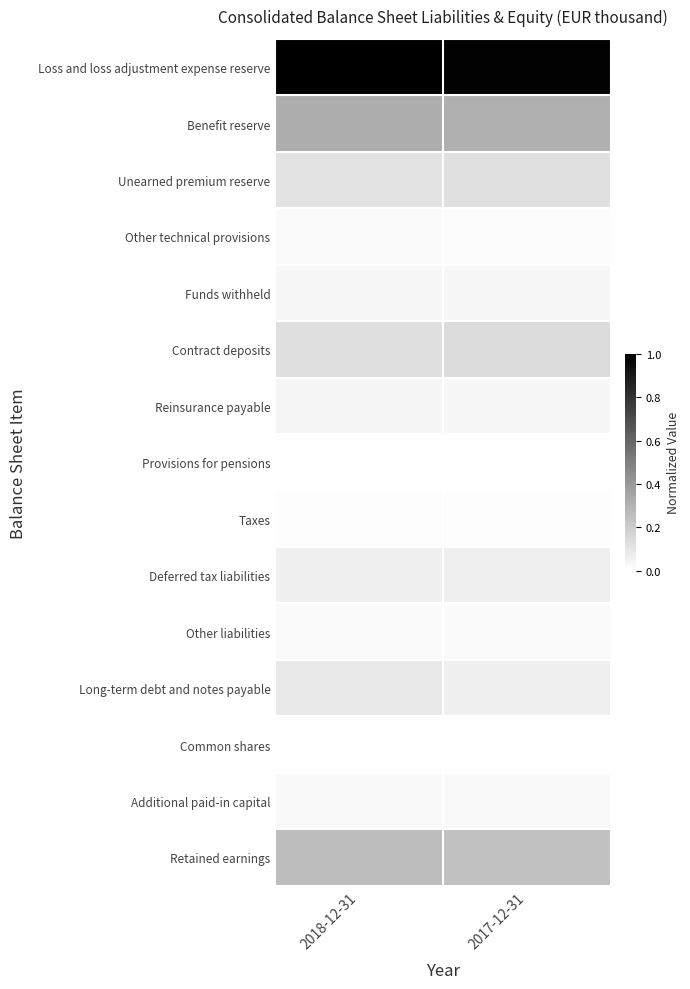

What is the total value across all series at 2018-12-31?

2.1